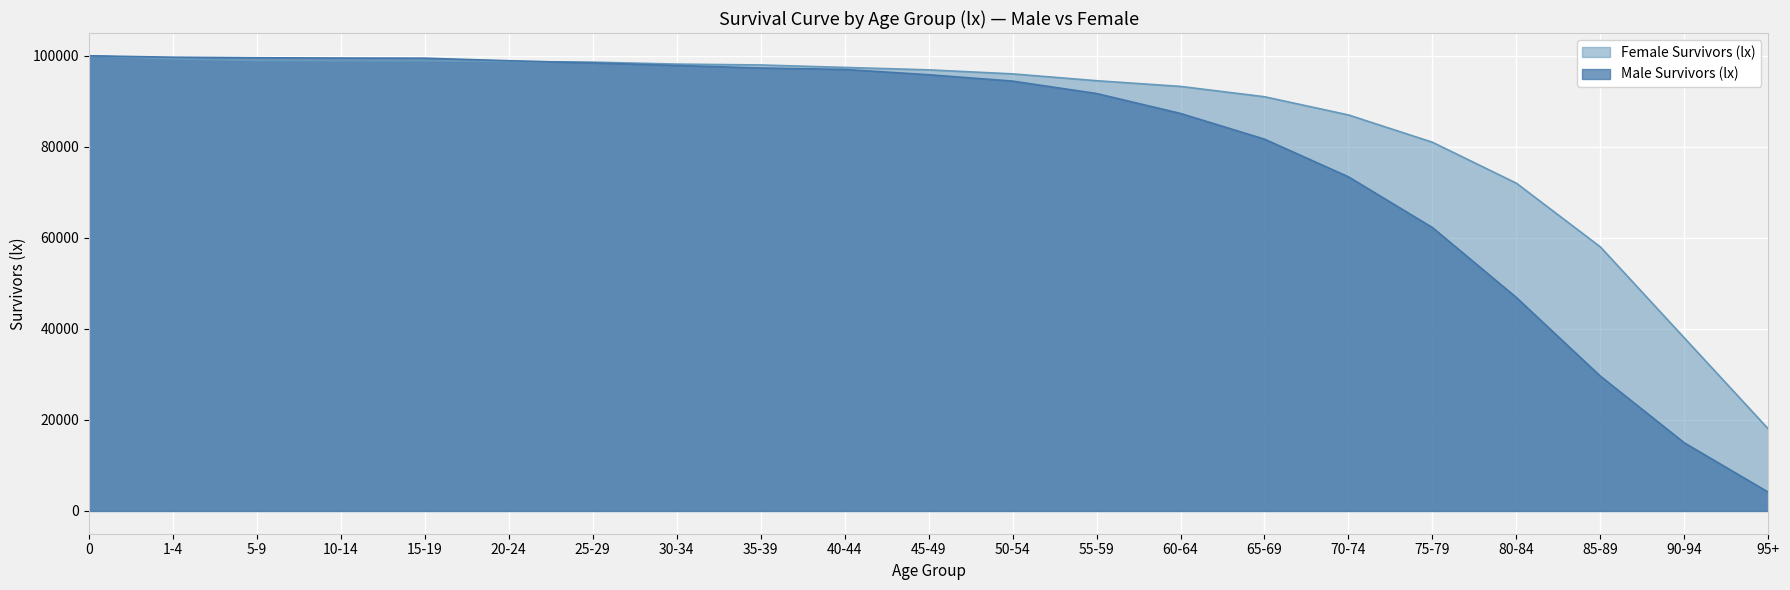

Which series changed the most between 50-54 and 80-84?

Male Survivors (lx)